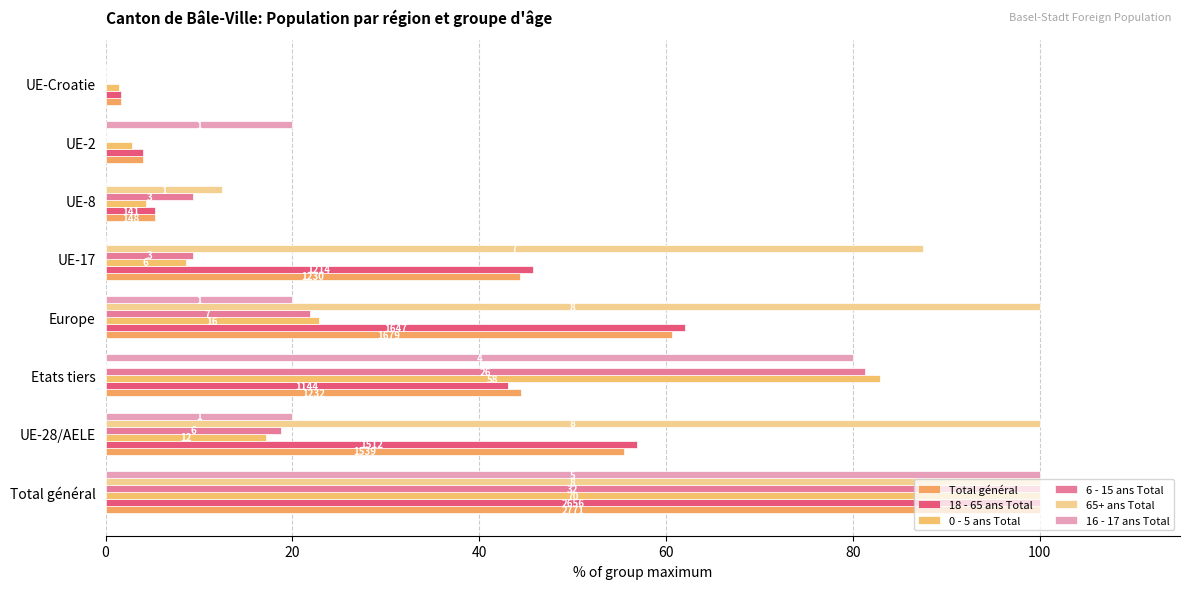

Which series has the widest spread of values?

6 - 15 ans Total